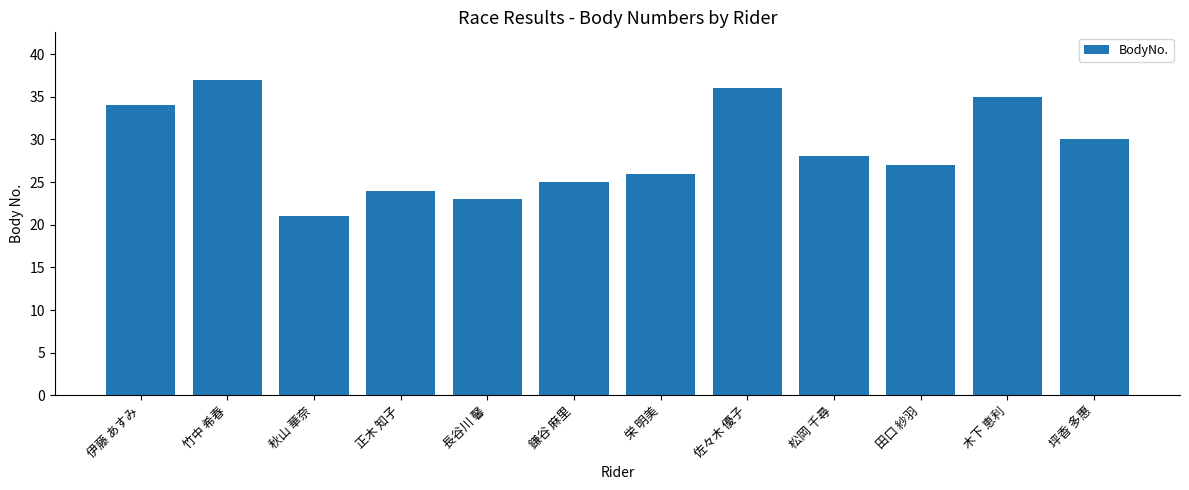

Reading right to left, list all the values displayed in this chart.

坪香 多惠=30	木下 恵利=35	田口 紗羽=27	松岡 千尋=28	佐々木 優子=36	栄 明美=26	鎌谷 麻里=25	長谷川 馨=23	正木 知子=24	秋山 華奈=21	竹中 希春=37	伊藤 あすみ=34